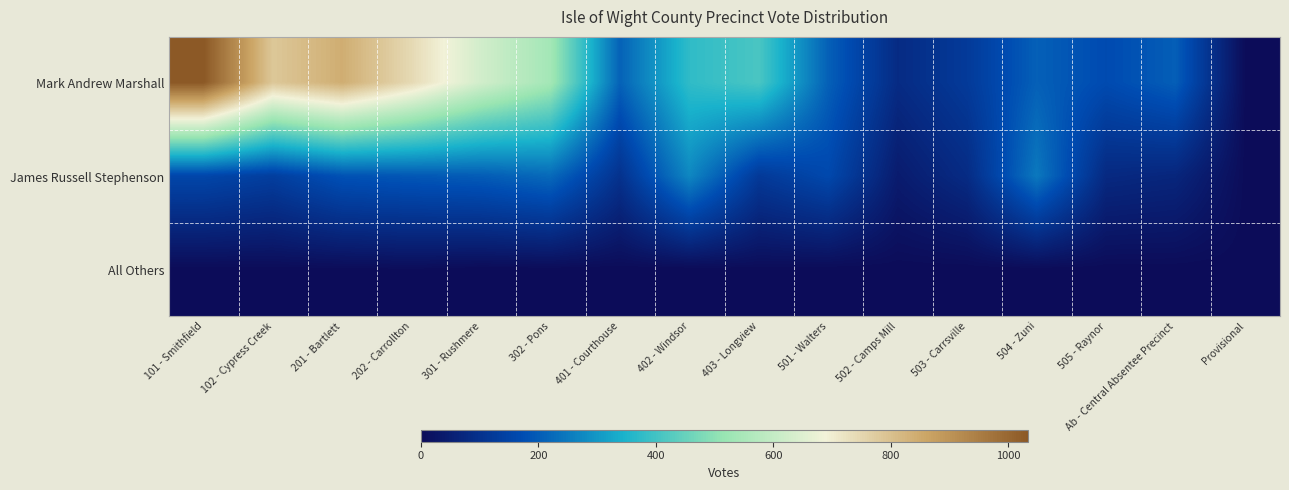

List the series in order of their overall mean, highest first.

Mark Andrew Marshall, James Russell Stephenson, All Others